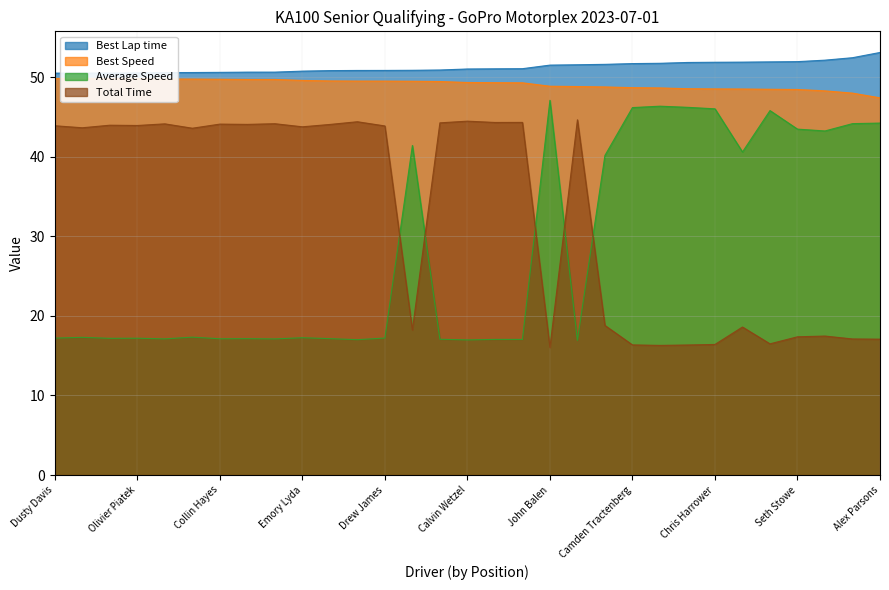

What is the sum of the Best Speed values at Seth Stowe and Dusty Davis?

98.3